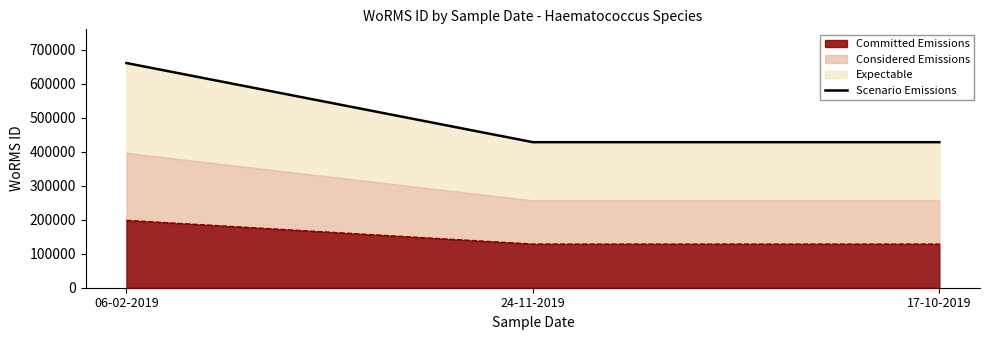

What position from the right is 17-10-2019?

1